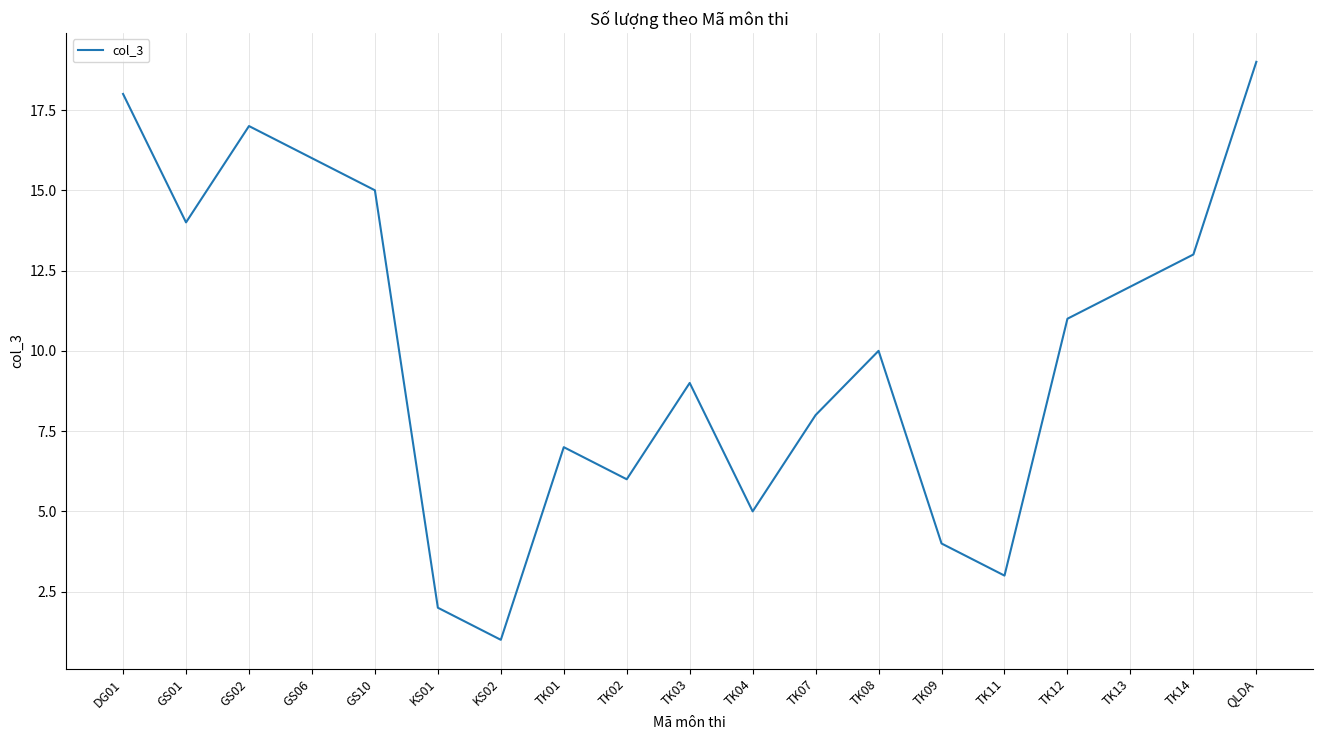

What is the ratio of the value at TK13 to the value at TK07?

1.5